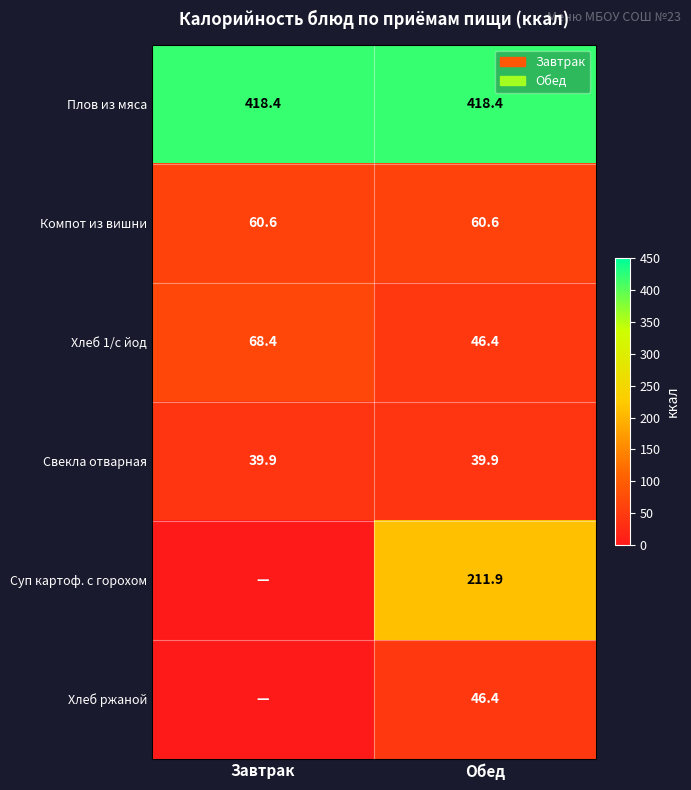

Is the value of Плов из мяса at Завтрак greater than the value of Суп картоф. с горохом at Обед?

Yes